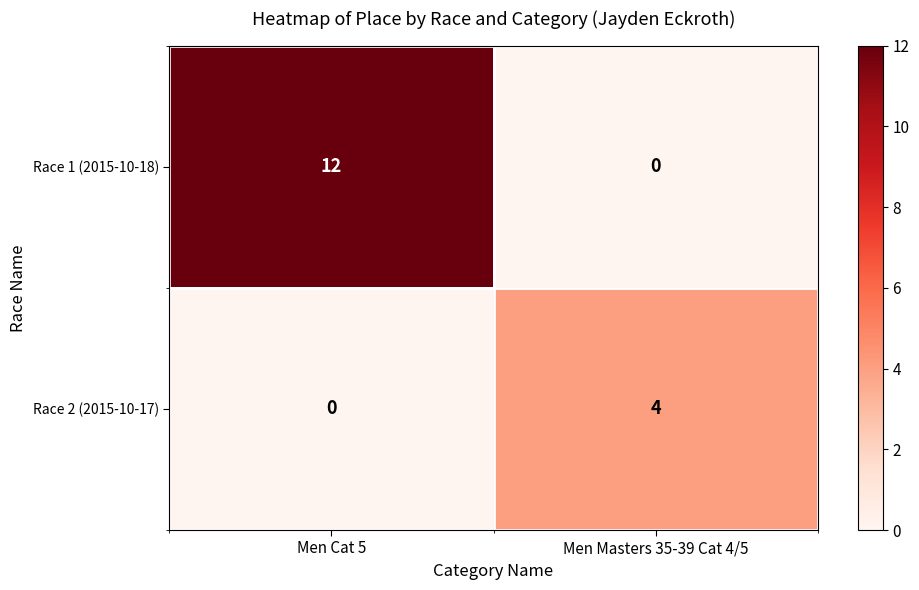

Is the value of Race 1 (2015-10-18) at Men Masters 35-39 Cat 4/5 greater than the value of Race 2 (2015-10-17) at Men Masters 35-39 Cat 4/5?

No